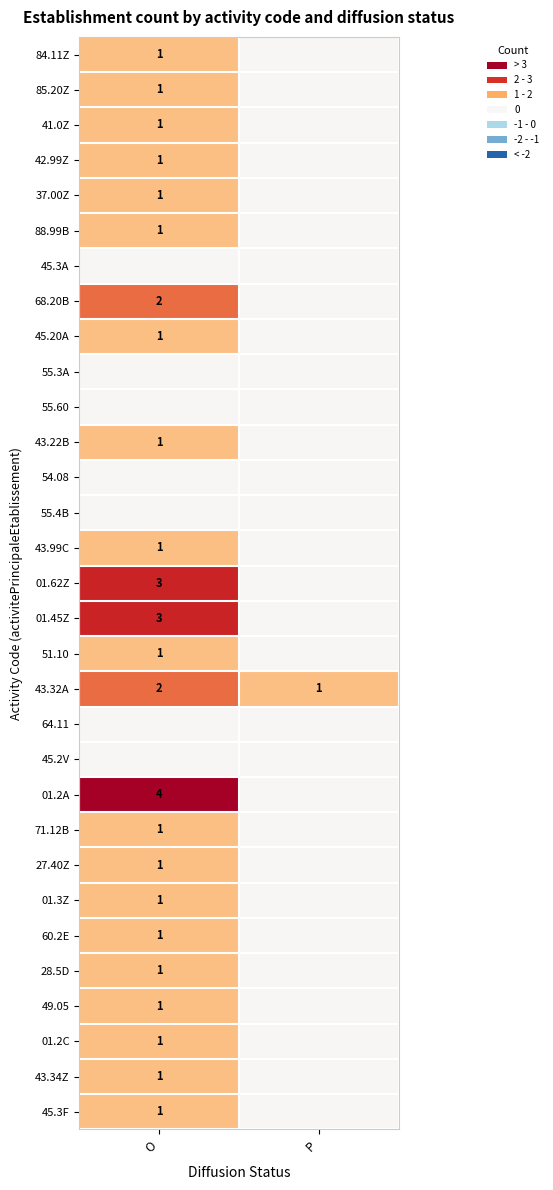

The value of 43.34Z at O is 2. True or false?

False